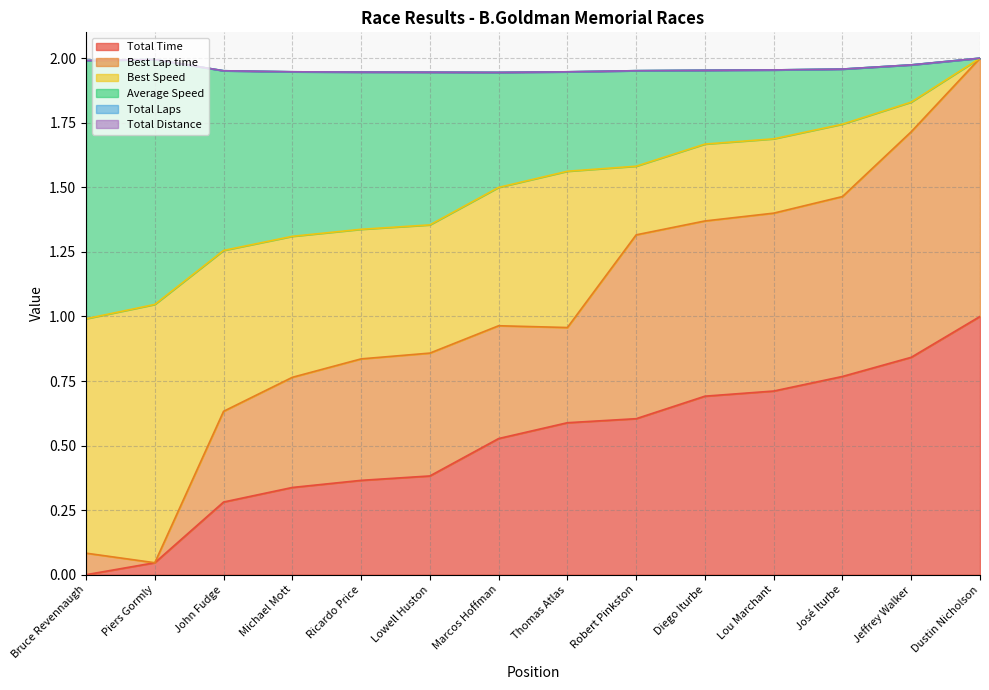

What is the label of the 7th point from the left?

Marcos Hoffman